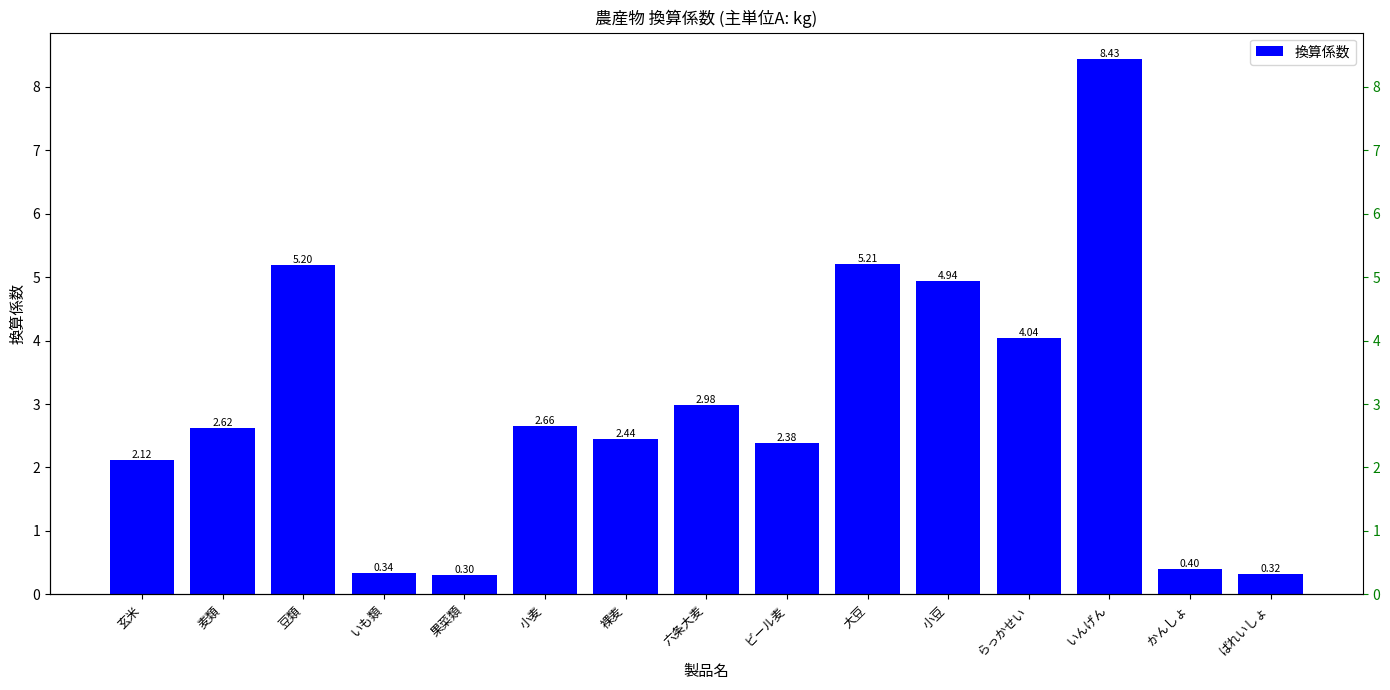

At which label is the value closest to 4?

らっかせい